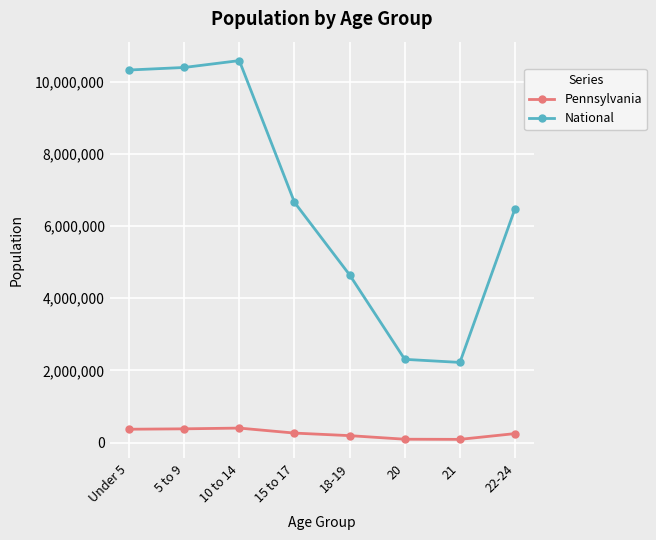

What position from the left is 18-19?

5